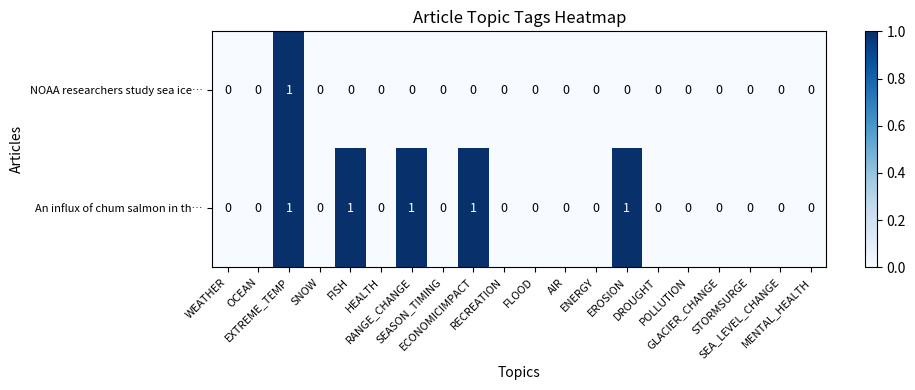

What is the sum of all An influx of chum salmon in th… values?

5